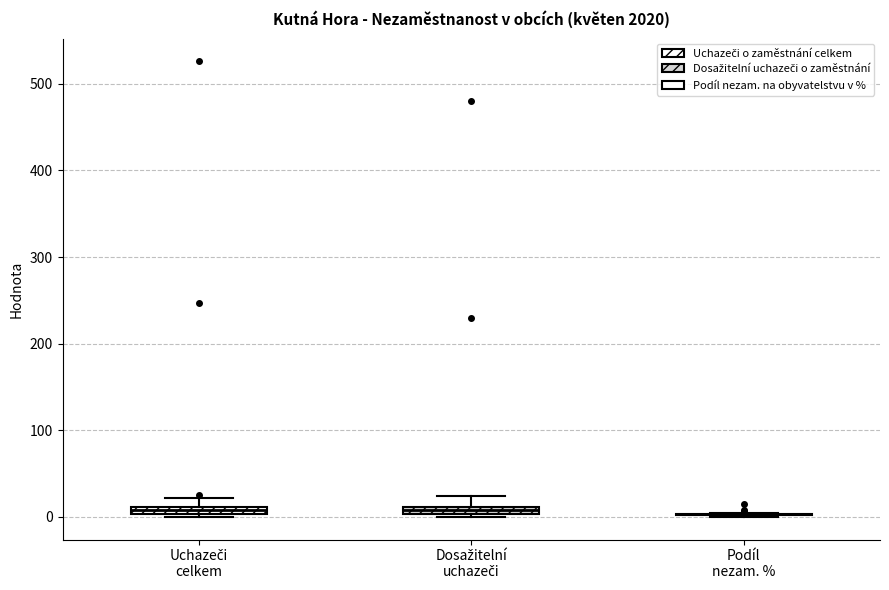

Where does the upper whisker of the box for Uchazeči celkem end on the y-axis? The values are not printed on the chart, so give them approximately, as read against the axis.

20